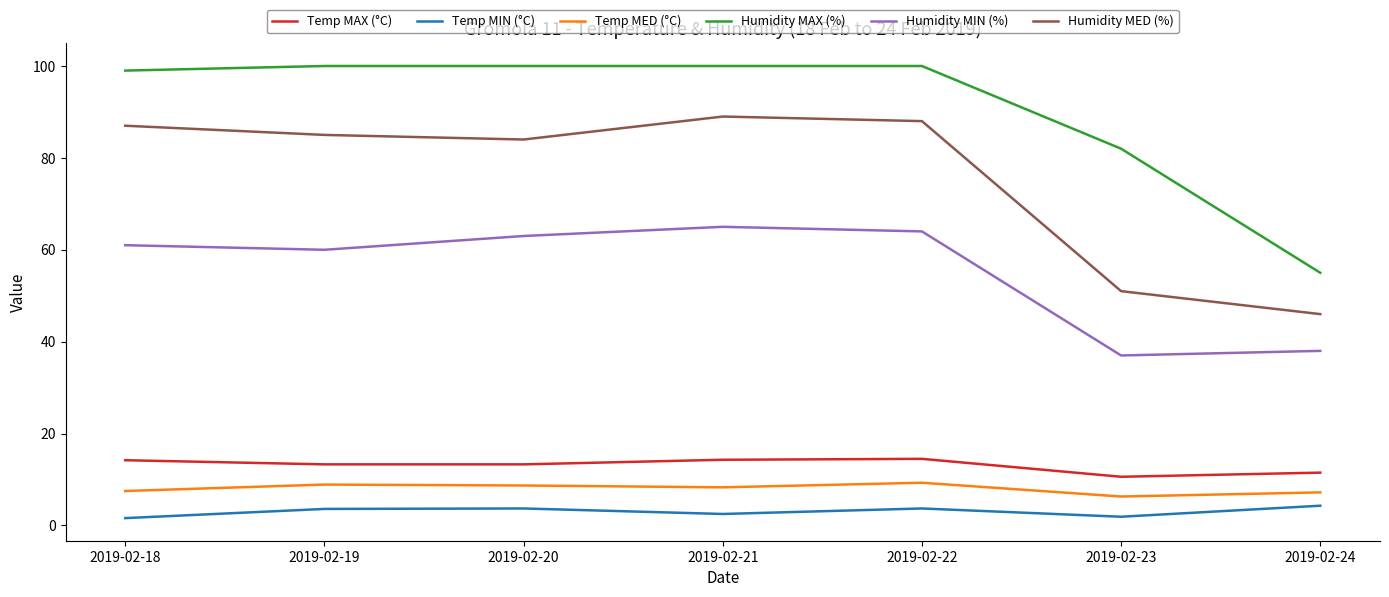

True or false: Humidity MED (%) and Temp MED (°C) cross at least once.

False